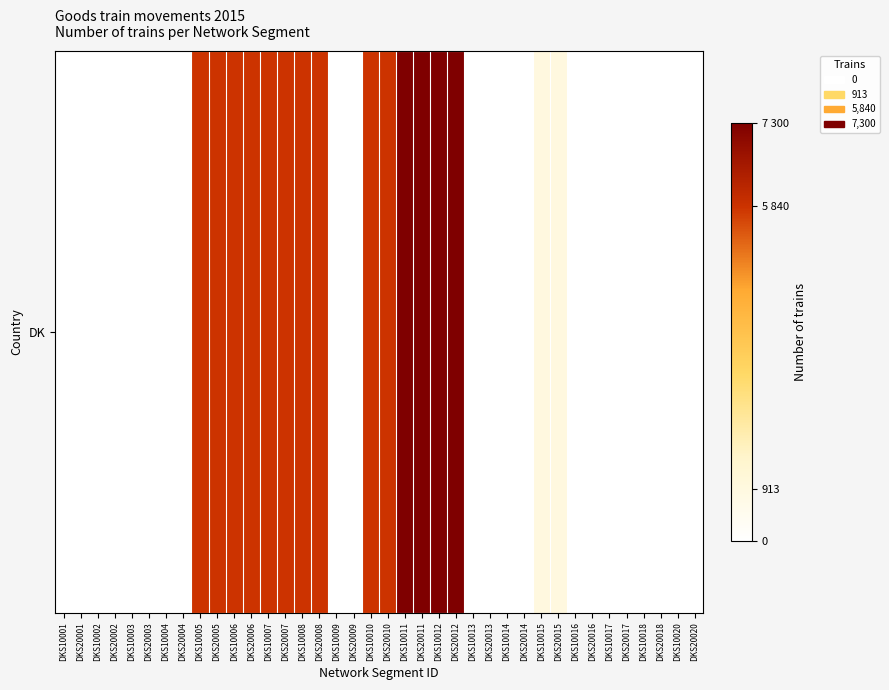

Count the number of data series in this chart.

1